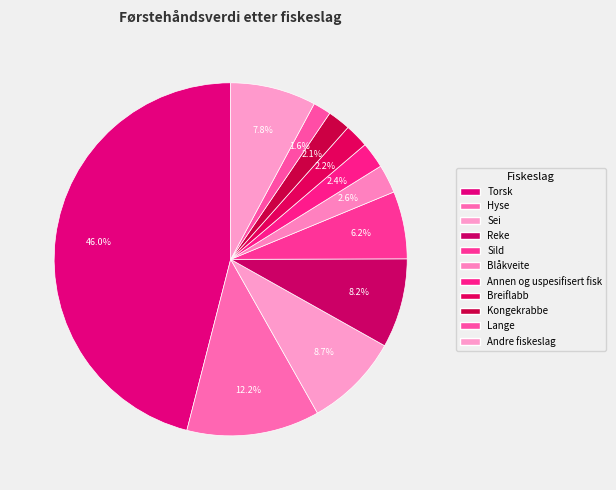

True or false: Annen og uspesifisert fisk accounts for 1% of the total.

False